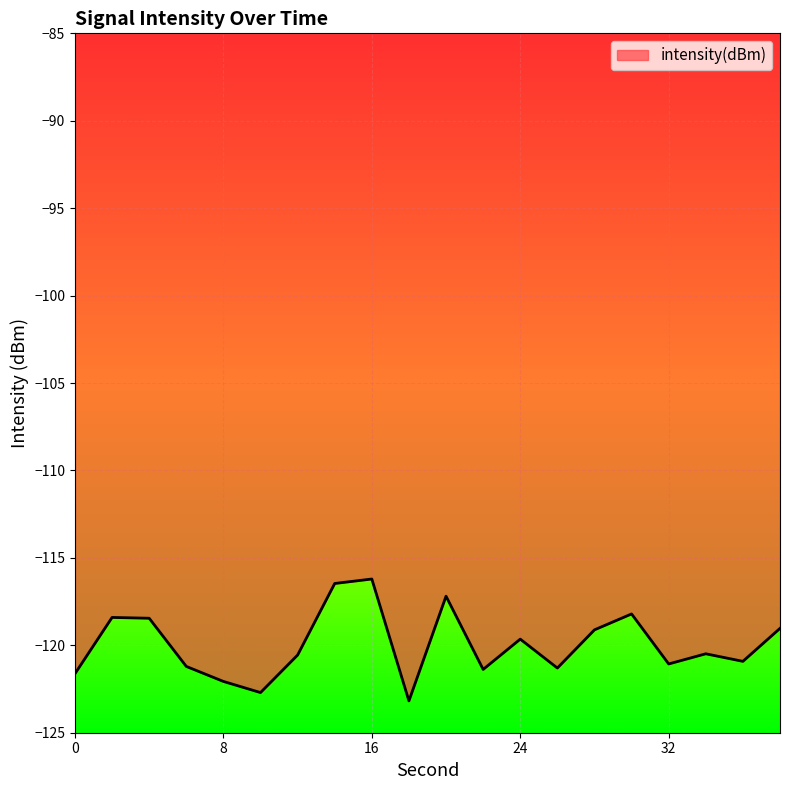

What is the smallest value displayed?

-123.2